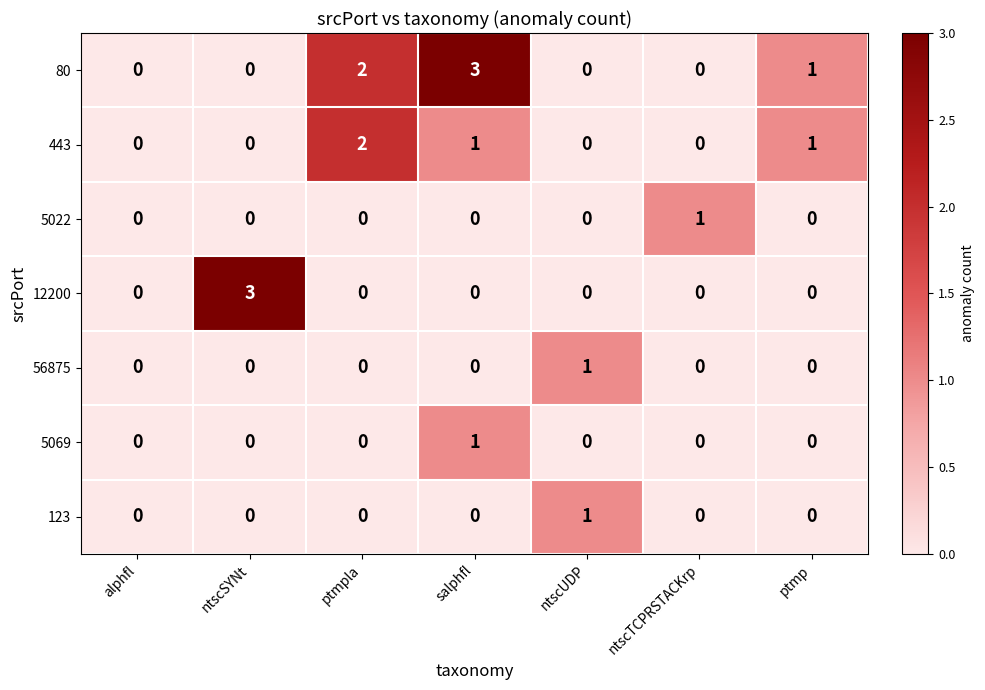

The 123 series shows 0 at ptmpla. True or false?

True